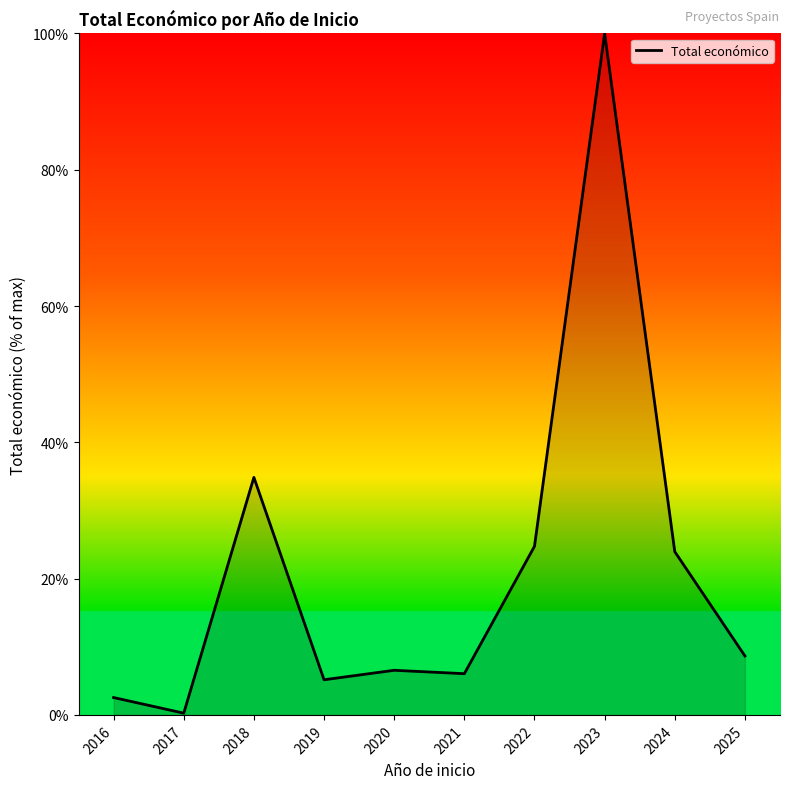

Which has a higher value, 2020 or 2019?

2020